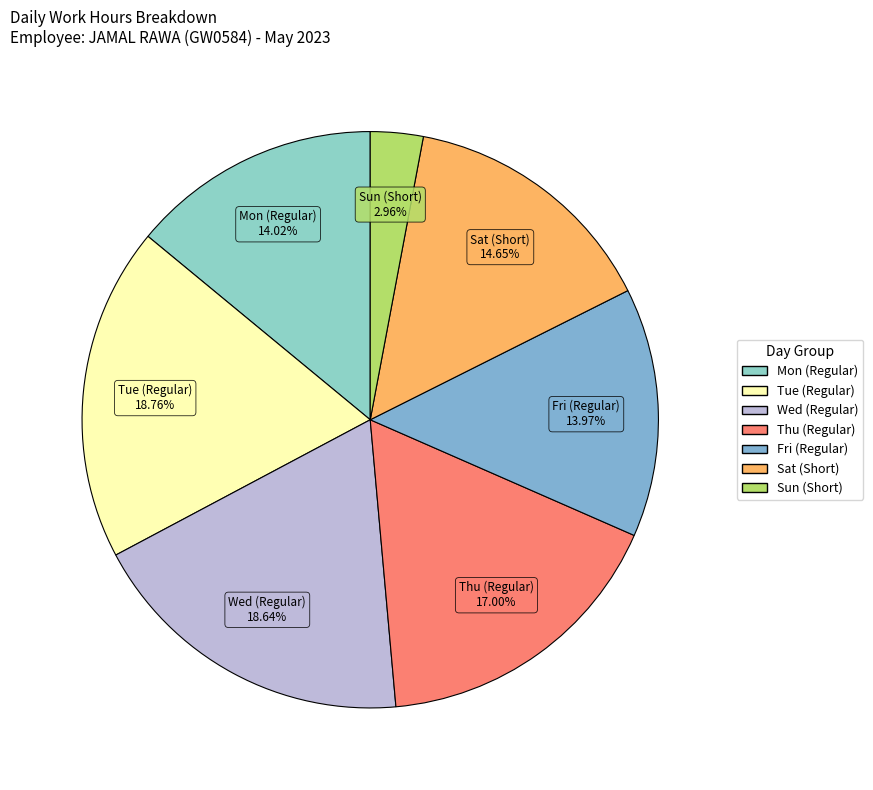

Between Sun (Short) and Sat (Short), which is larger?

Sat (Short)